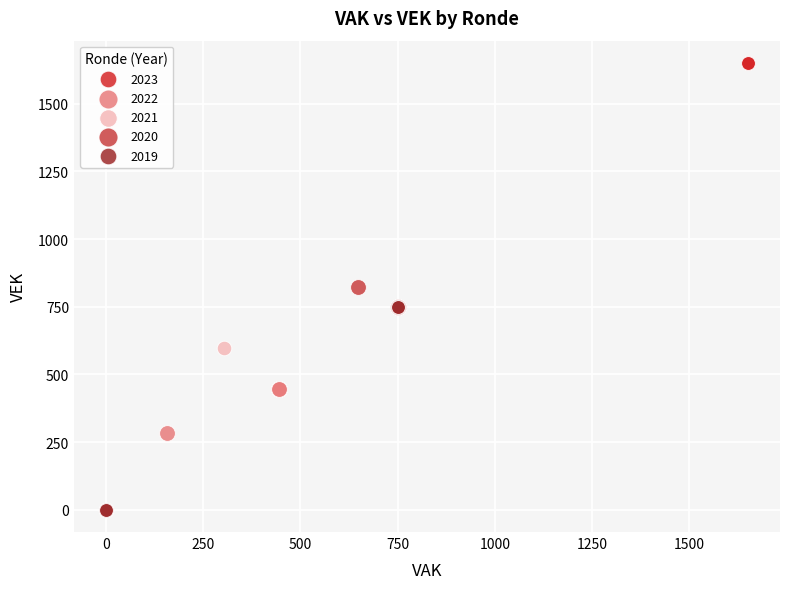

Which series contains the highest Y value?

2023